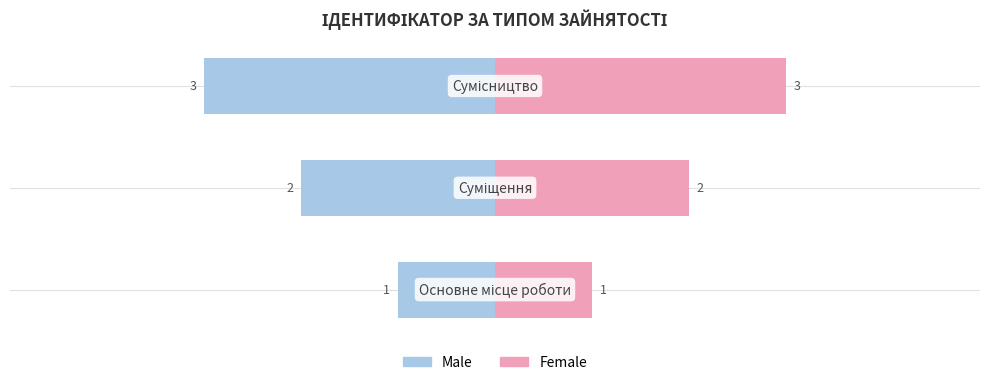

At how many categories does at least one series exceed -1?

3